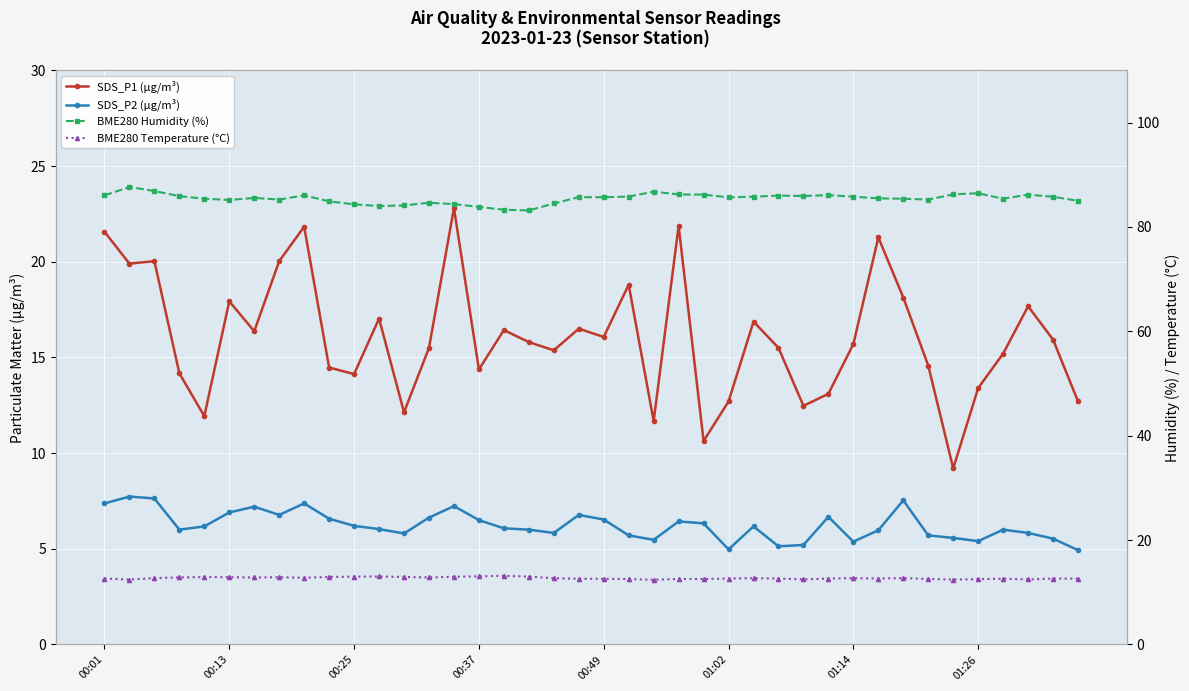

What is the difference between the maximum and second lowest values in the SDS_P1 (µg/m³) series?

12.2